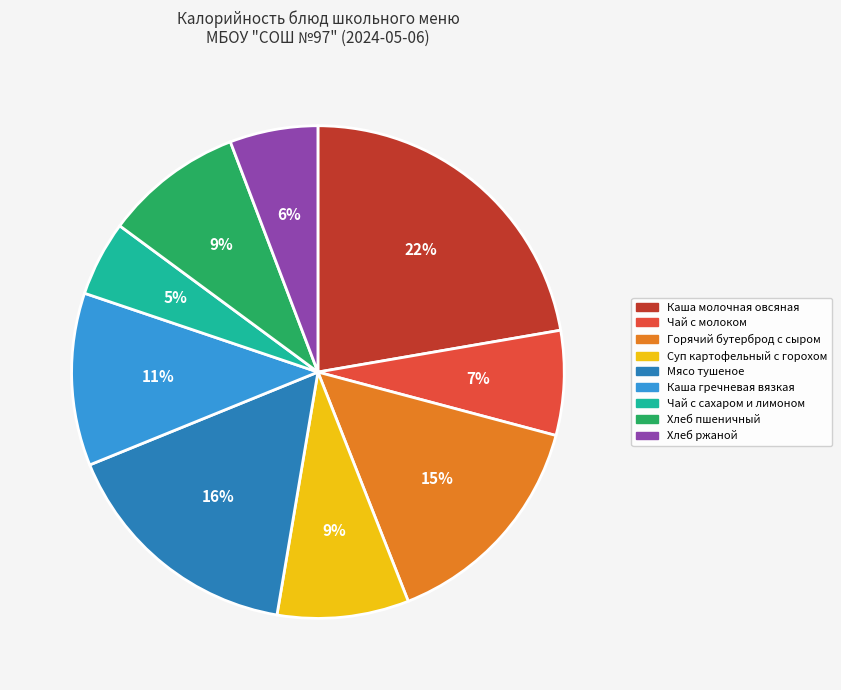

Which has a higher value, Каша молочная овсяная or Хлеб пшеничный?

Каша молочная овсяная